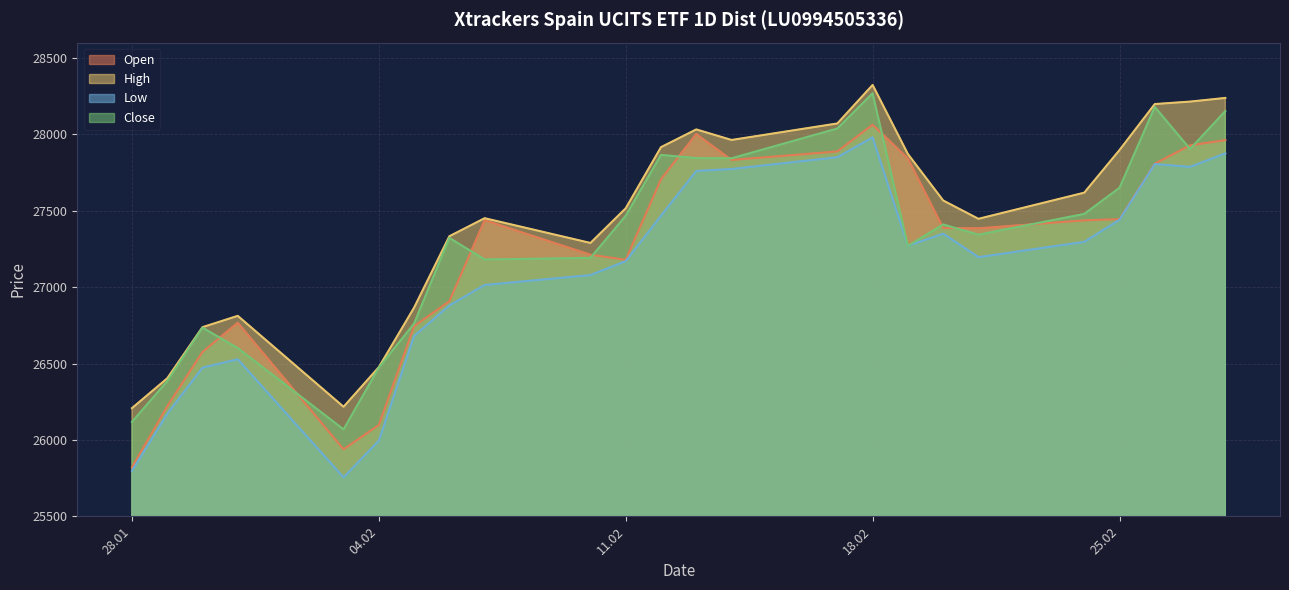

Where is the first local maximum for Open?

31.01.2025